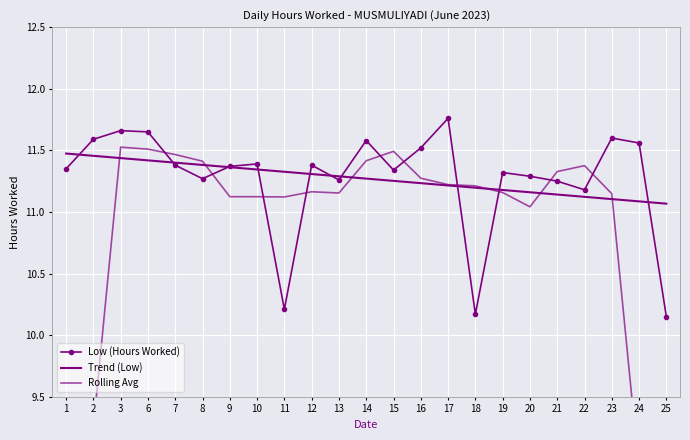

Where is Rolling Avg nearest to the value 9?

24